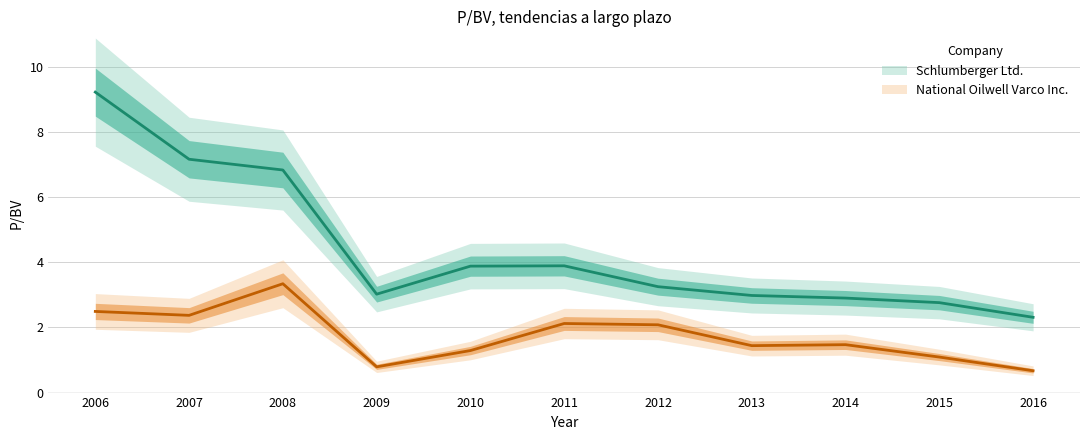

What are all the series names shown in the legend?

National Oilwell Varco Inc., Schlumberger Ltd.